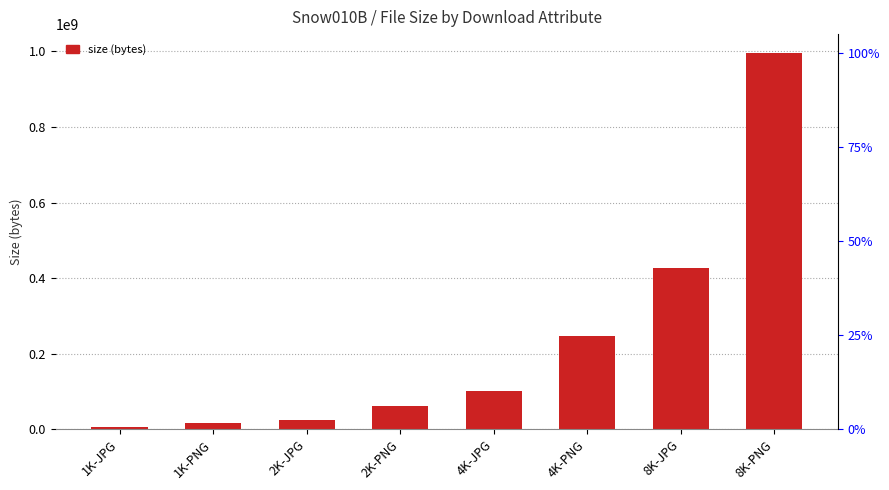

What is the sum of all values?

1876299737